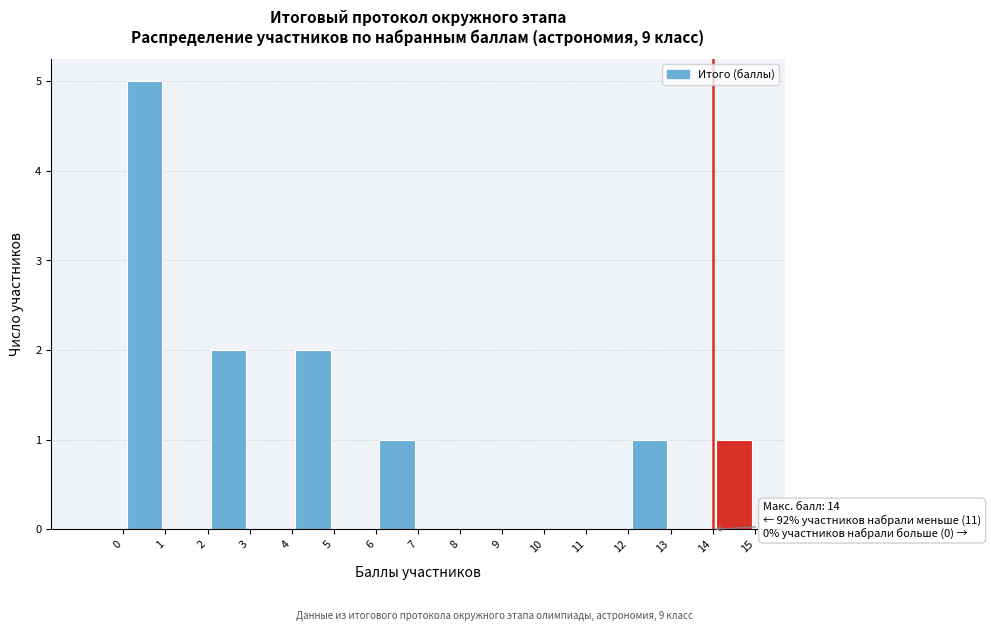

Over which range of the x-axis is the bar tallest?

0 to 1